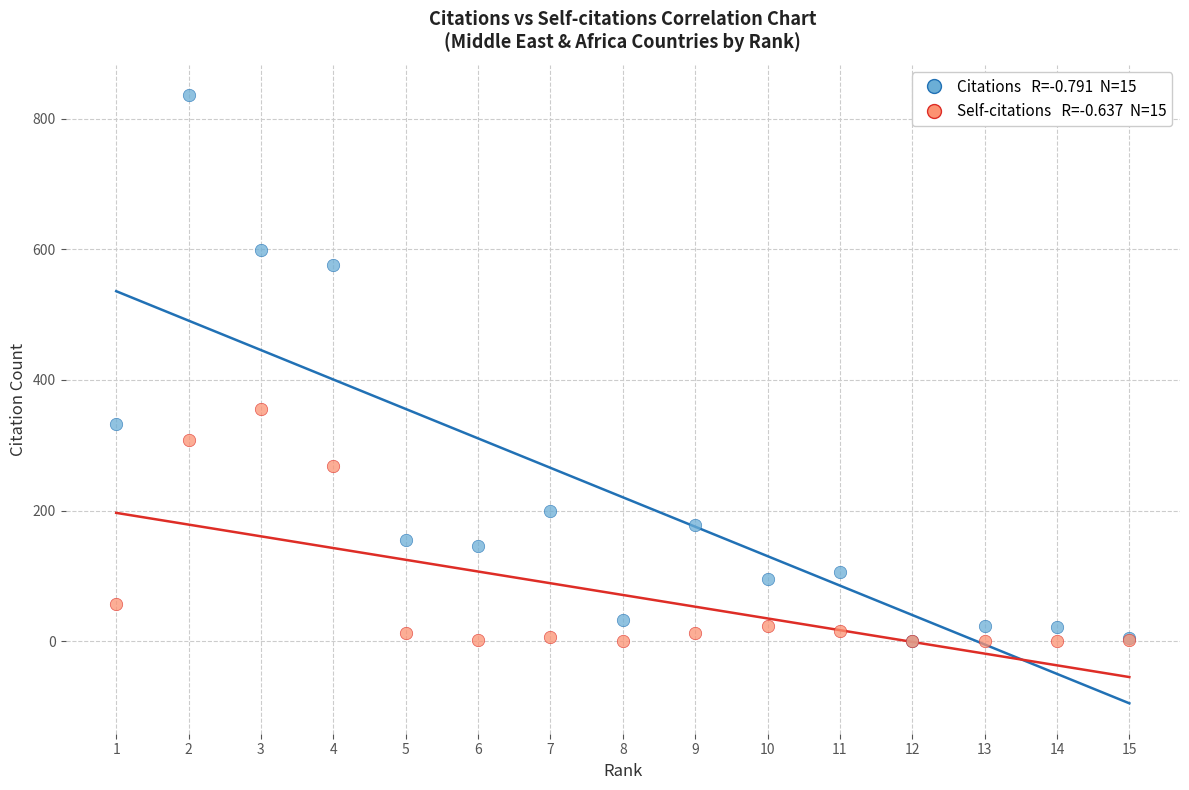

Across all series, what Y value is closest to 418?

356